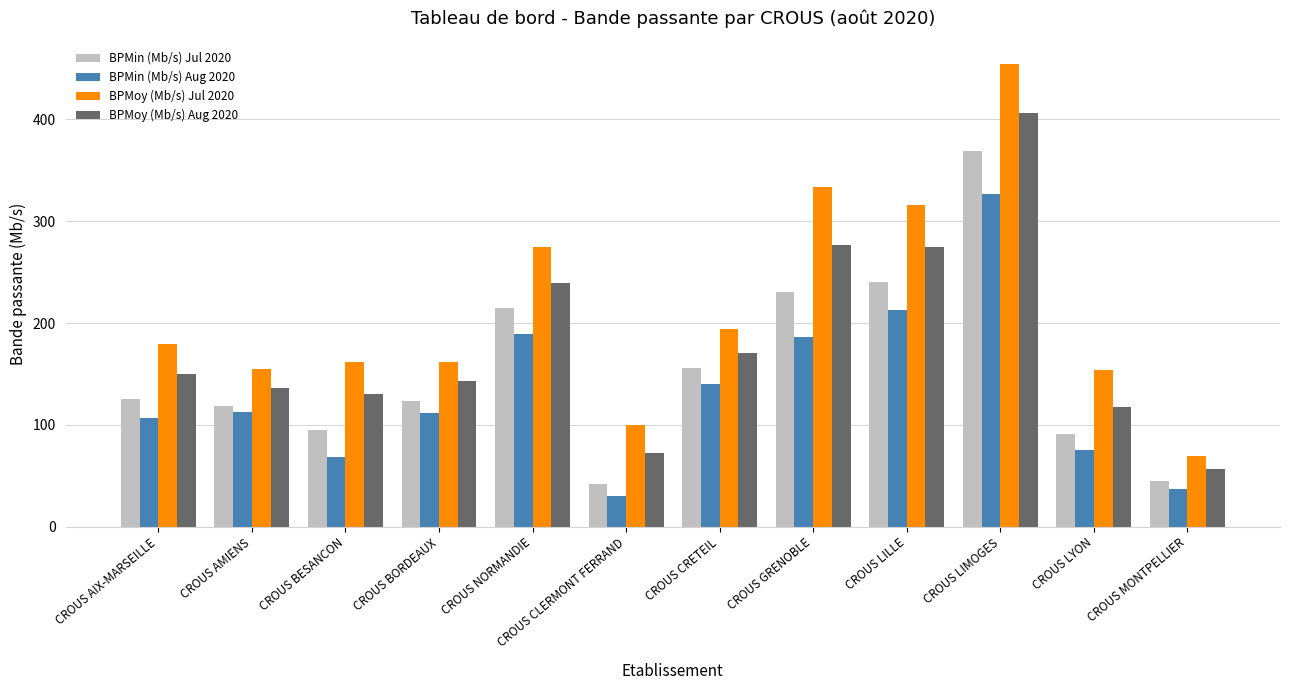

Is it true that BPMoy (Mb/s) Aug 2020 equals 276.4 at CROUS GRENOBLE?

True